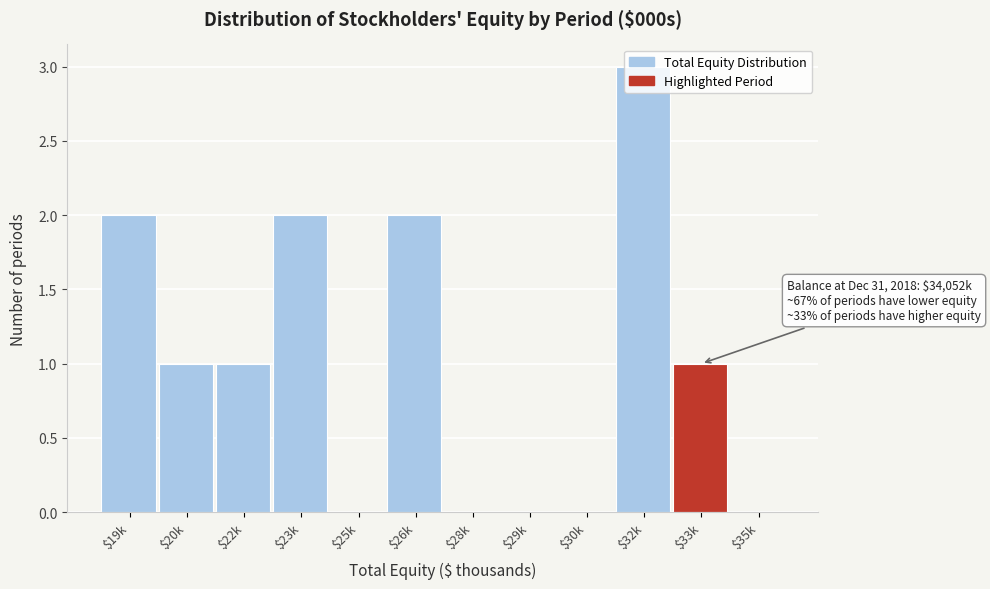

True or false: the data shows 0 at $20k.

False